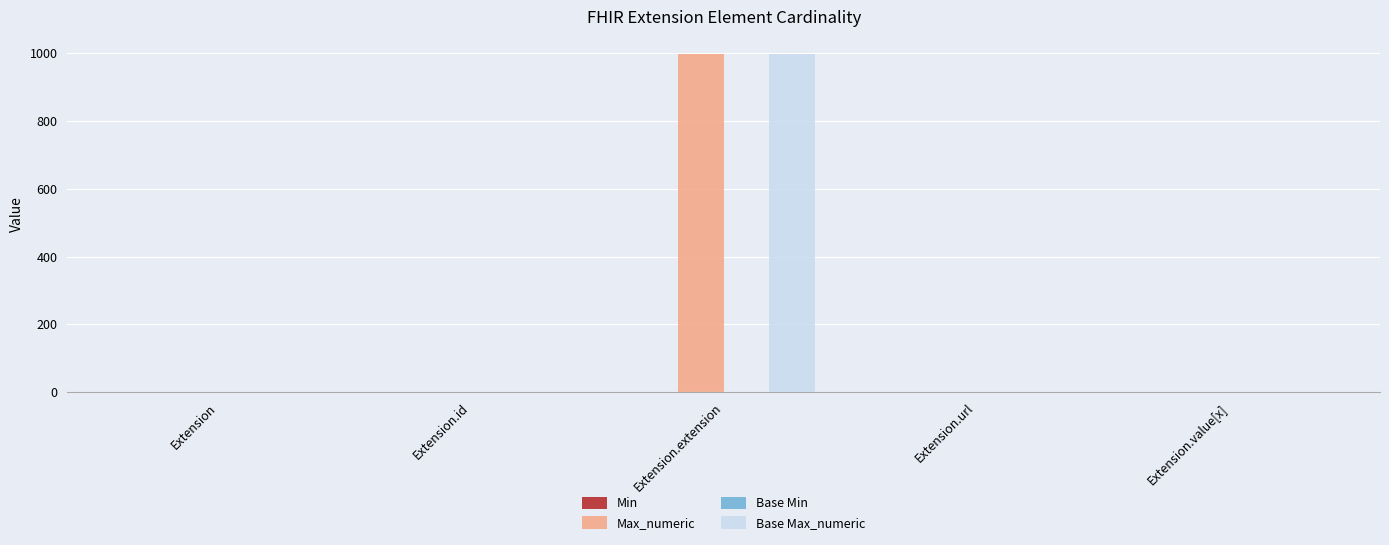

Are the bars grouped side by side (vs. stacked)?

Yes